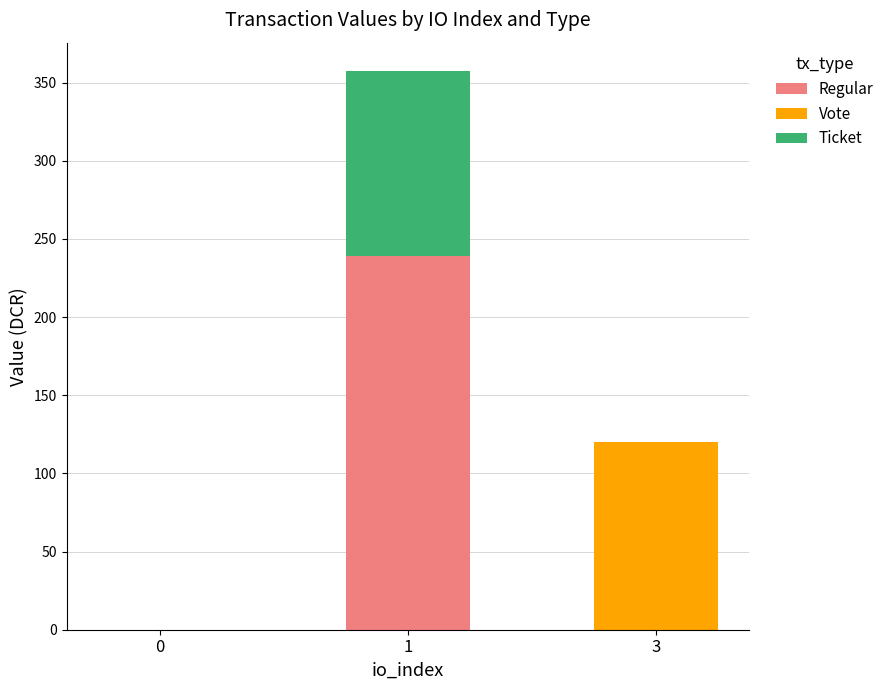

Does the chart contain stacked bars?

Yes